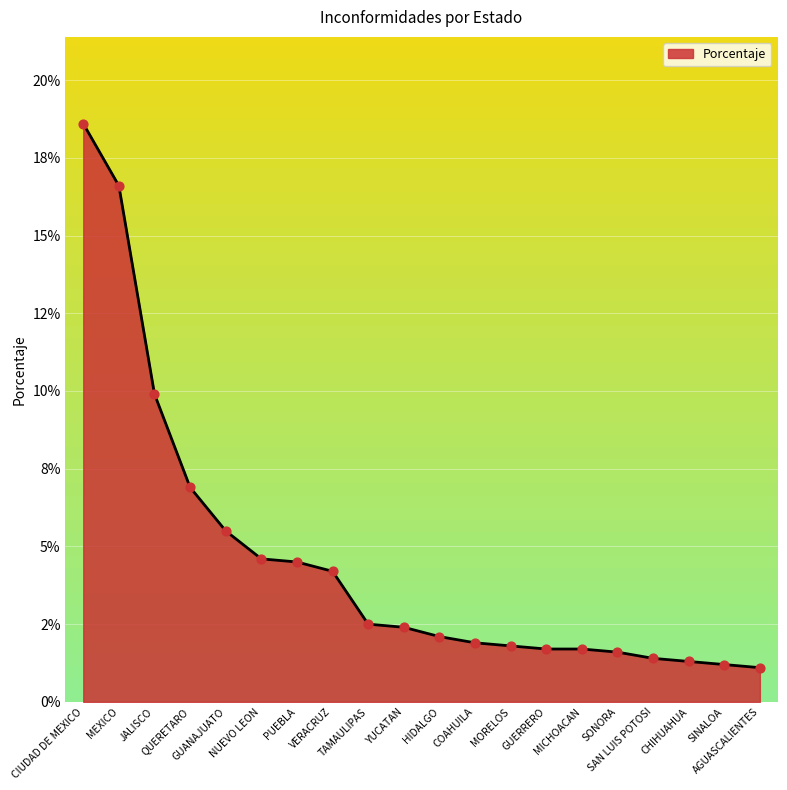

Which has a higher value, YUCATAN or NUEVO LEON?

NUEVO LEON